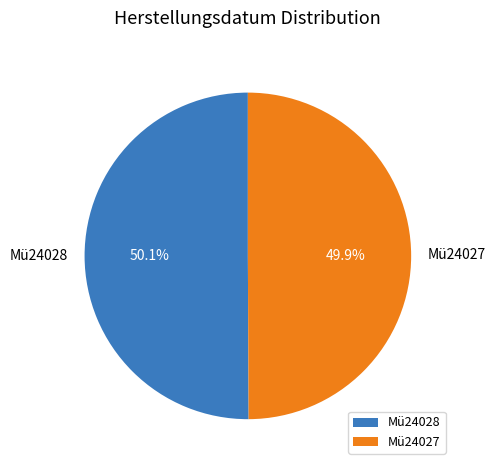

The Mü24028 slice represents 50% of the pie. True or false?

True